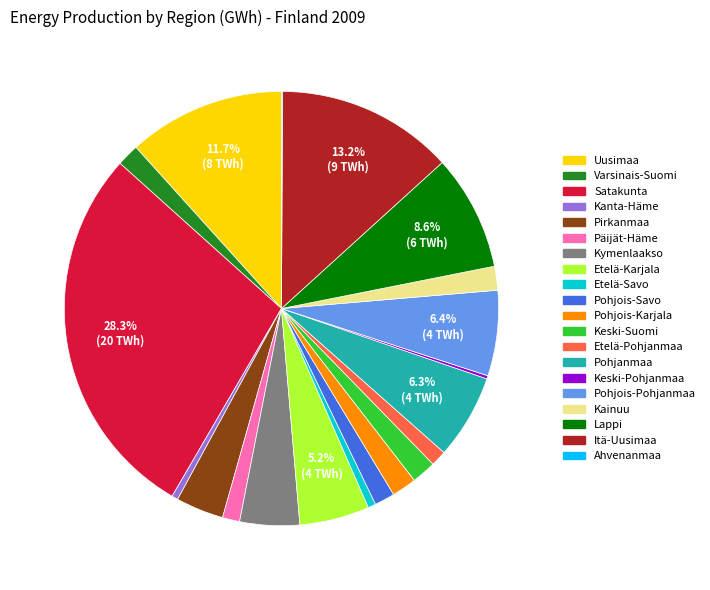

What is the largest slice in the pie chart?

Satakunta